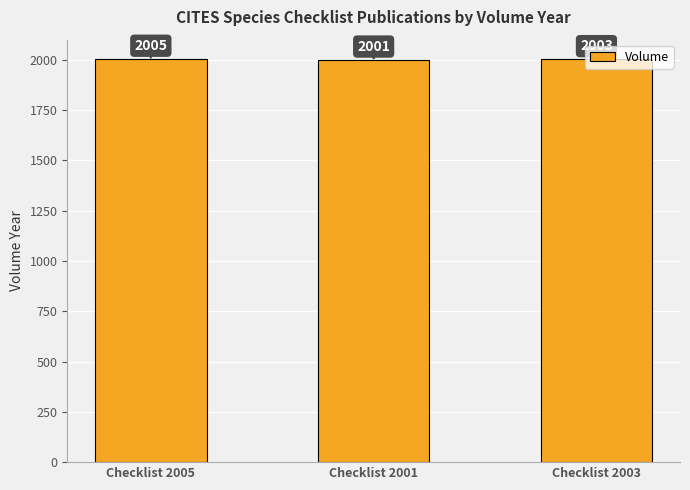

Between Checklist 2003 and Checklist 2005, which is larger?

Checklist 2005